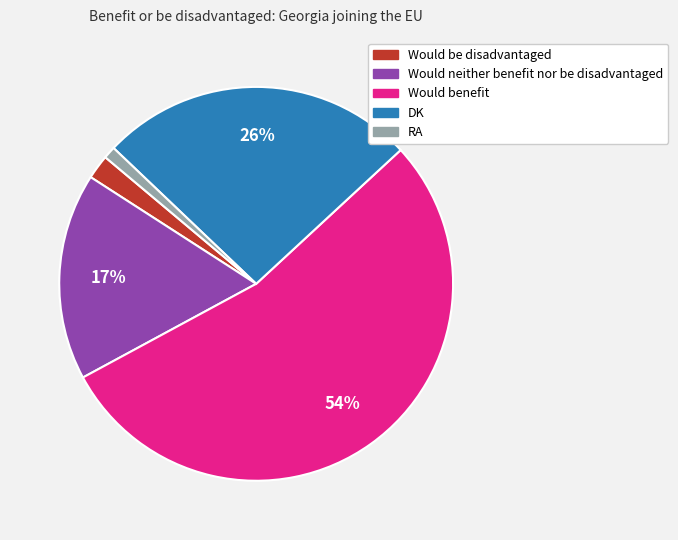

Is there a majority slice in this chart?

Yes